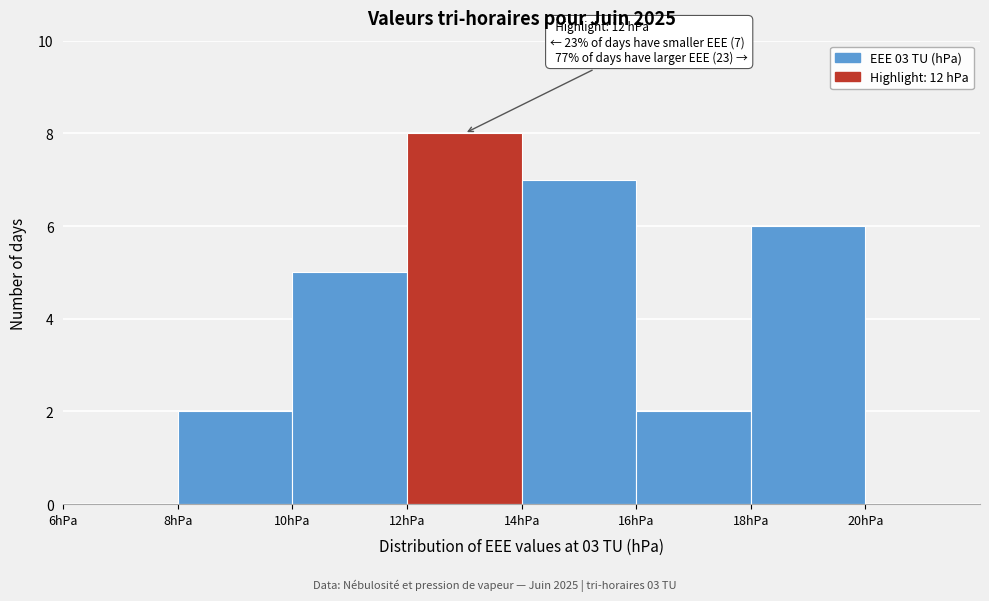

Over which range of the x-axis is the bar tallest?

12 to 14